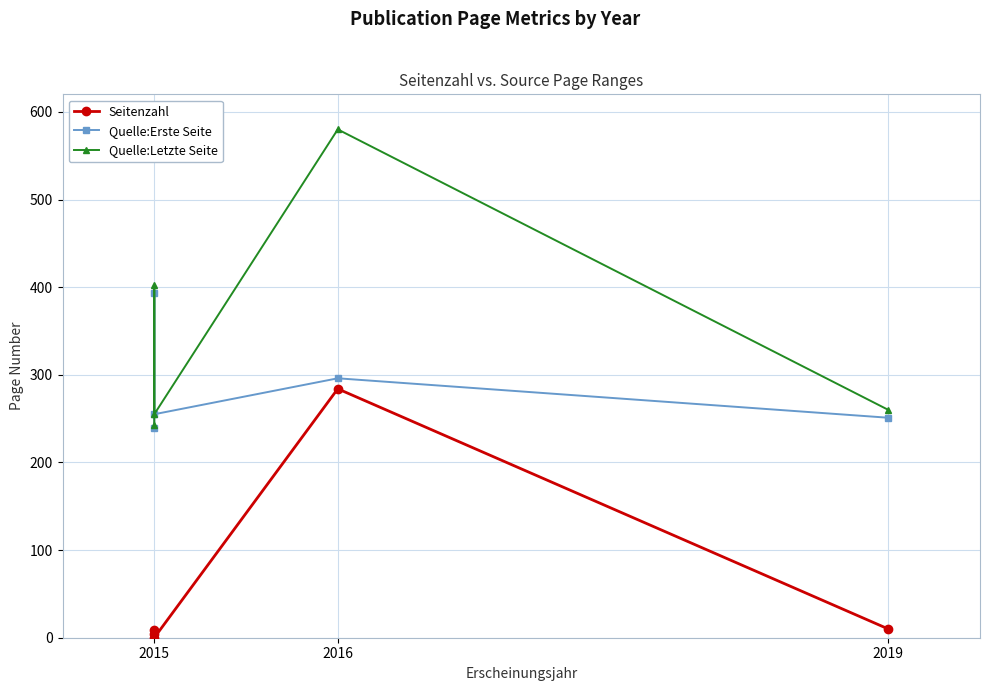

True or false: Quelle:Letzte Seite and Quelle:Erste Seite intersect in this chart.

False